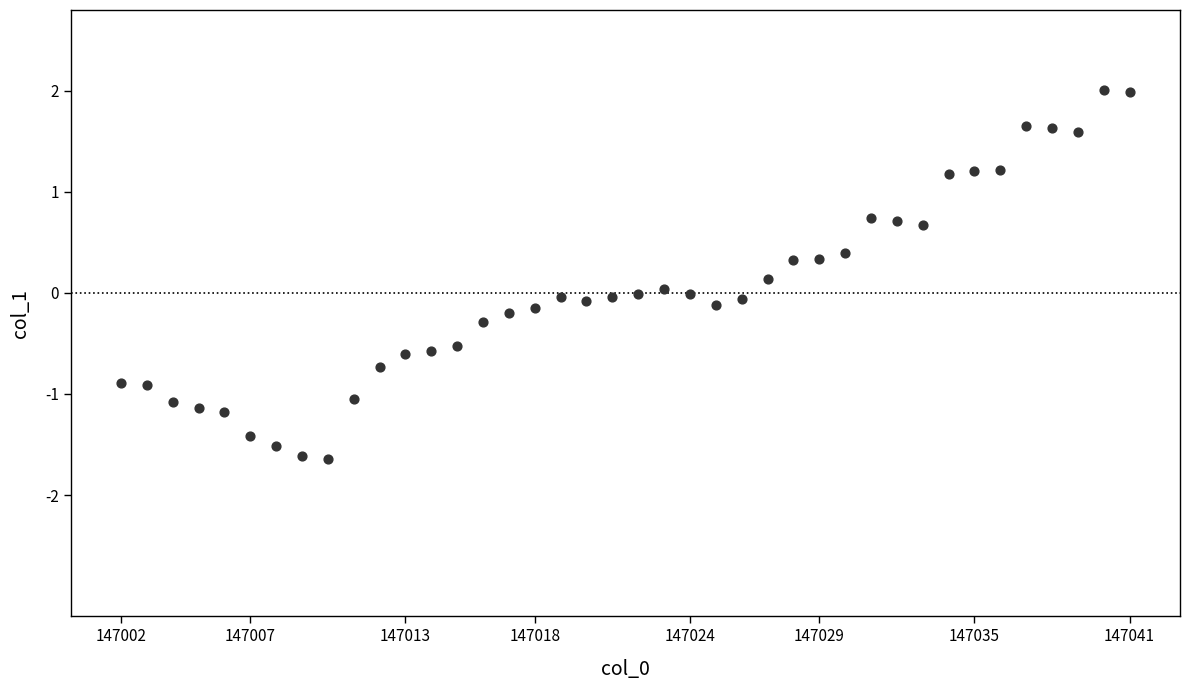

What is the range of X values (max minus min)?

39.0